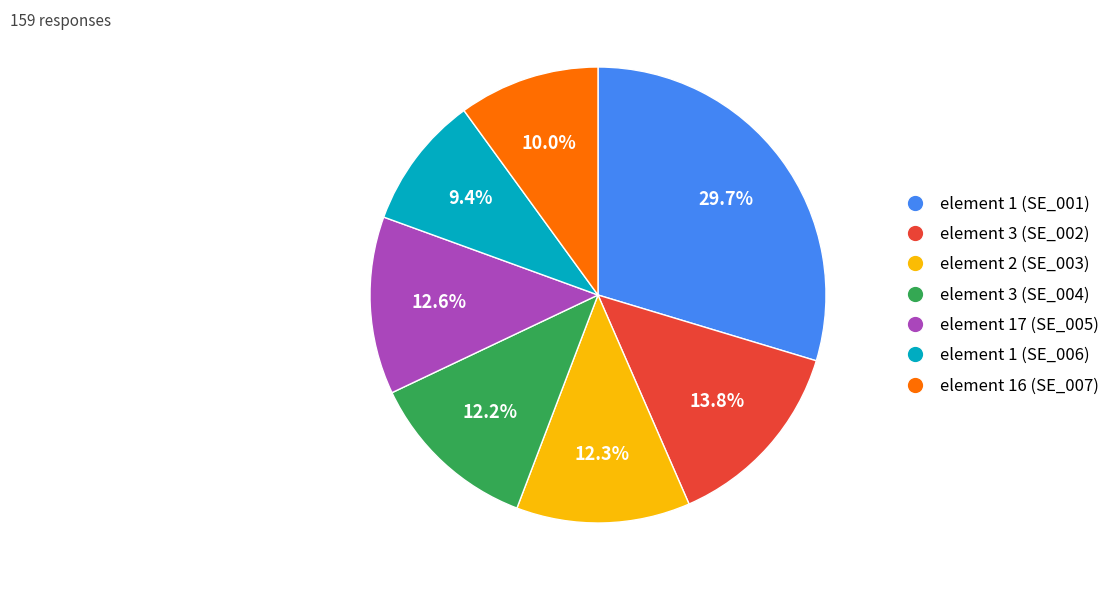

What is the ratio of the value at element 3 (SE_002) to the value at element 1 (SE_006)?

1.5